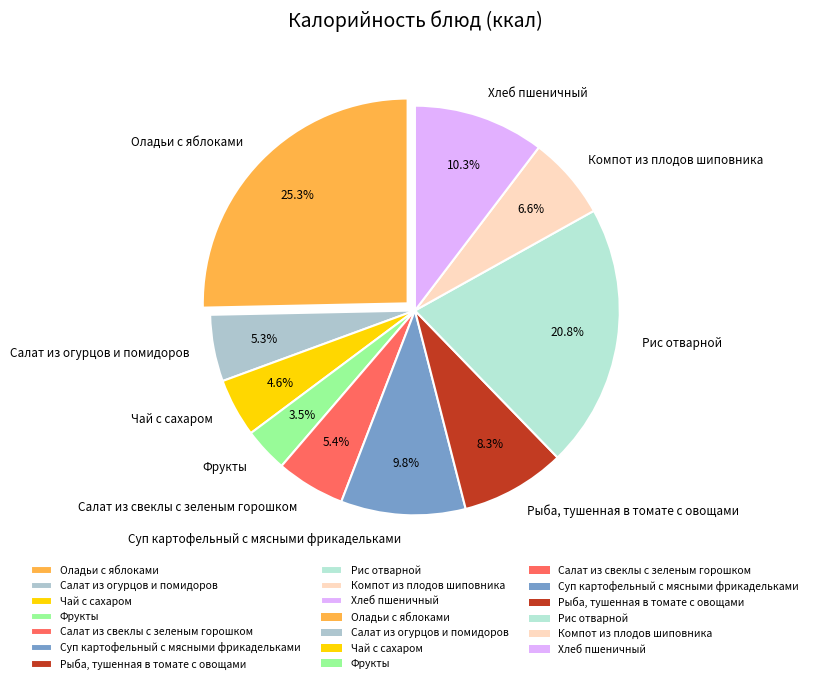

What is the smallest slice in the pie chart?

Фрукты